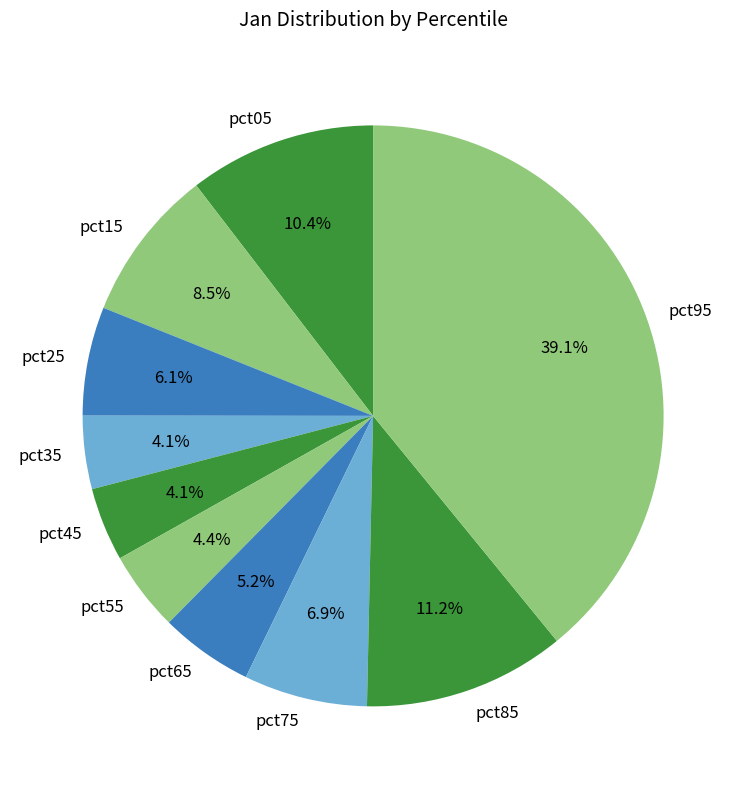

Is pct05 the majority of the pie?

No